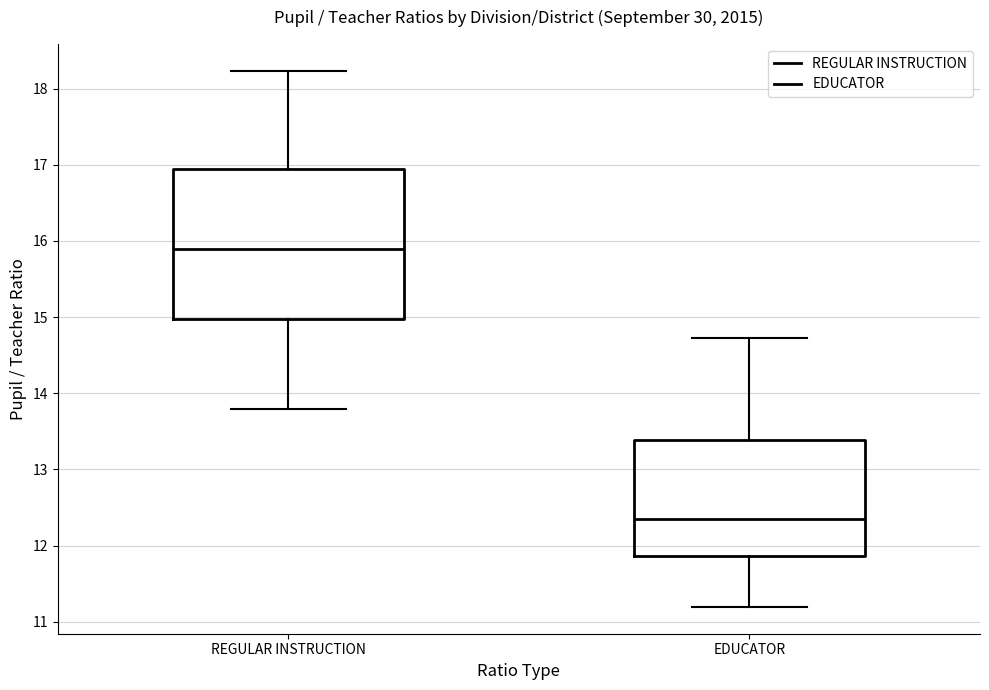

Reading left to right, read every box against the y-axis: the position of its median line, the range the box covers, and the ends of its whiskers. The values are not printed on the chart, so give them approximately, as read against the axis.

REGULAR INSTRUCTION: median 15.9, box 15.0 to 16.9, whiskers 13.8 to 18.2
EDUCATOR: median 12.3, box 11.9 to 13.4, whiskers 11.2 to 14.7